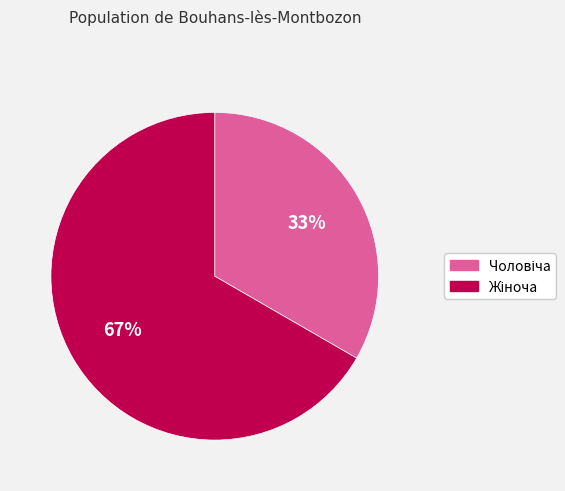

Is there a majority slice in this chart?

Yes